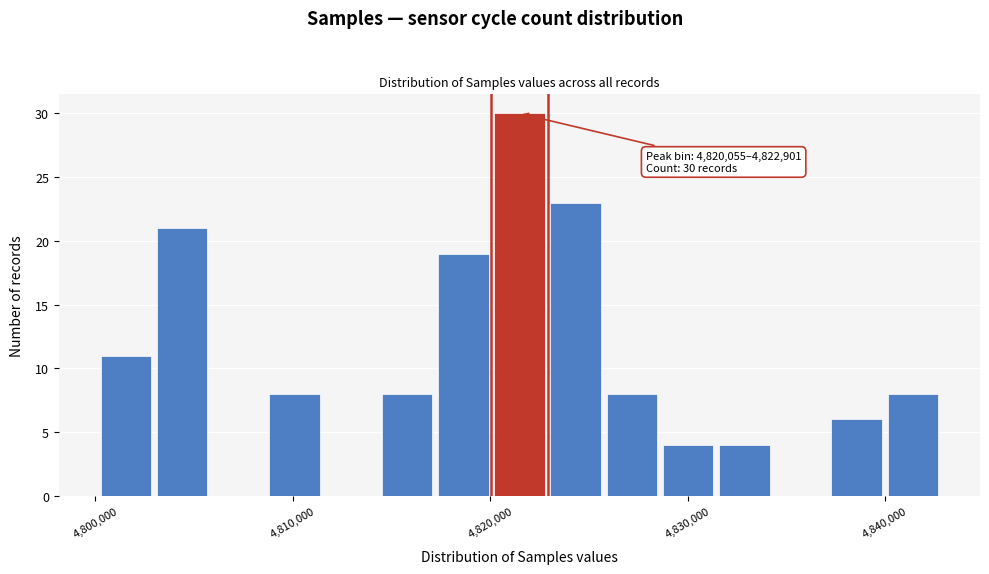

Read against the x-axis, roughly where is the centre of the tallest bar?

4821000